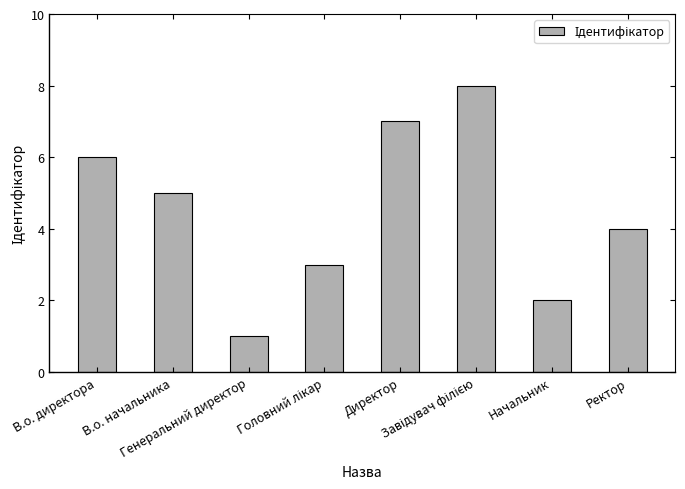

What is the value of the 6th bar from the left?

8